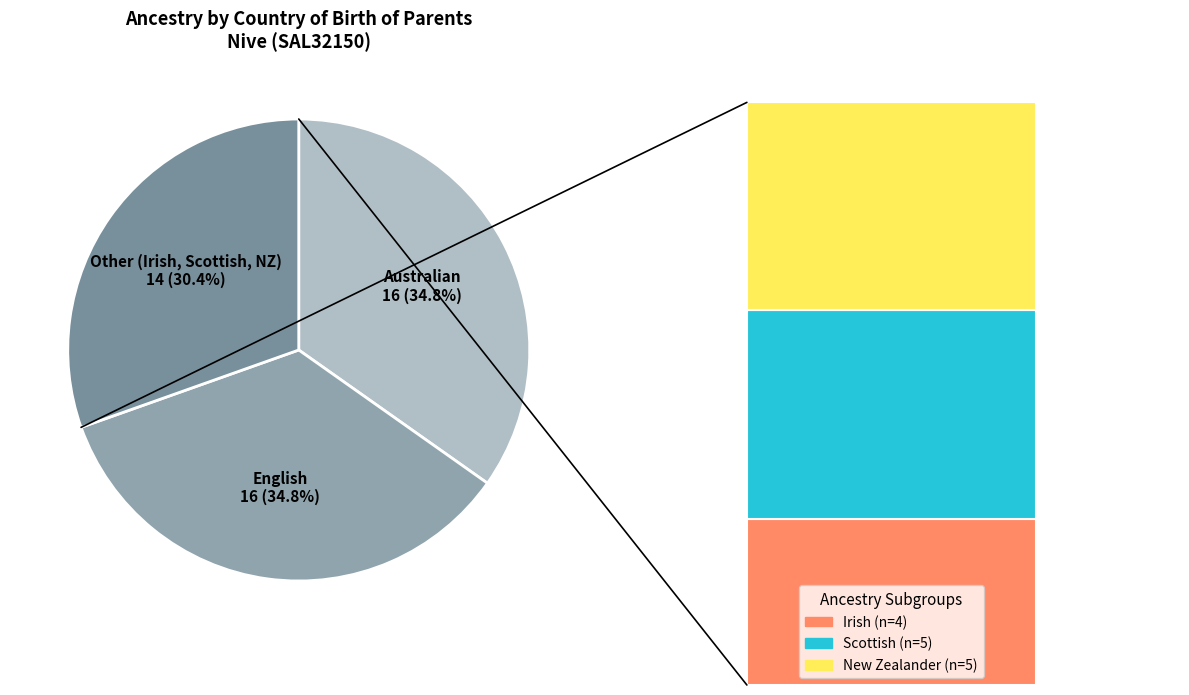

Does Australian account for over 50% of the chart?

No